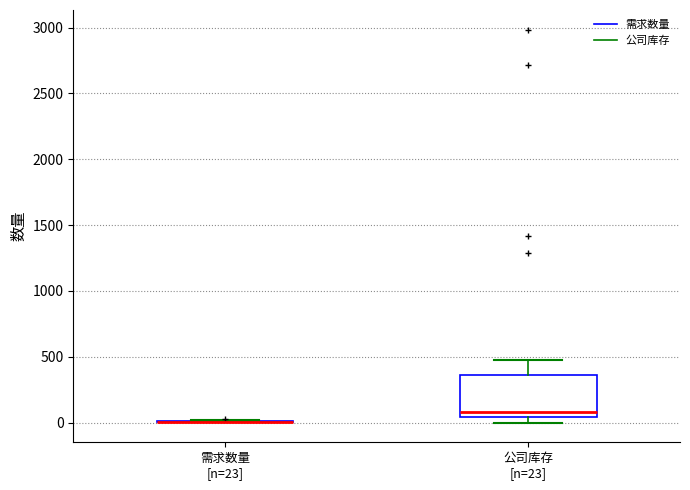

Which box is the tallest, from its lower edge to its upper edge?

公司库存 [n=23]